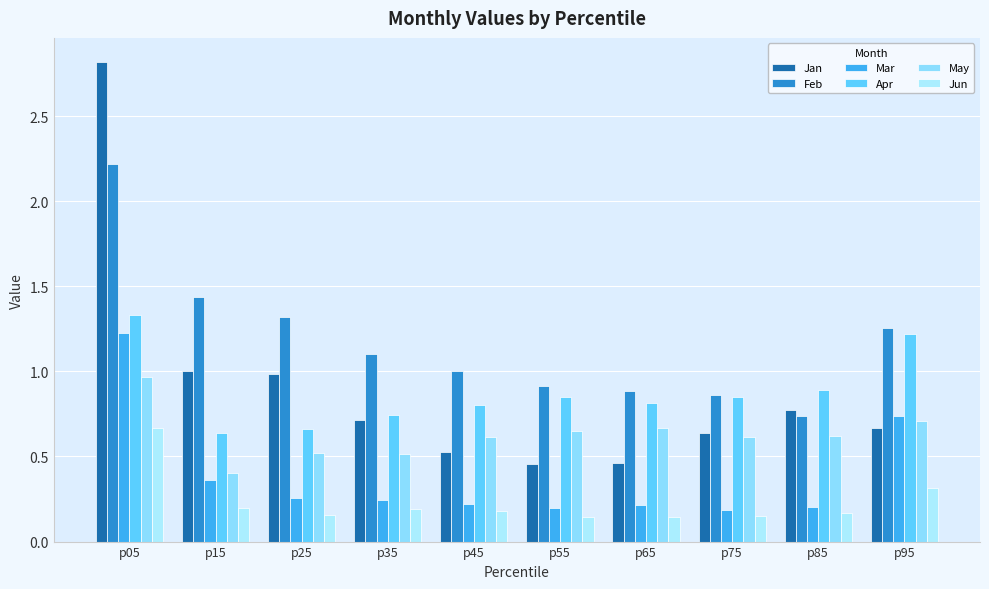

What are all the series names shown in the legend?

Jan, Feb, Mar, Apr, May, Jun